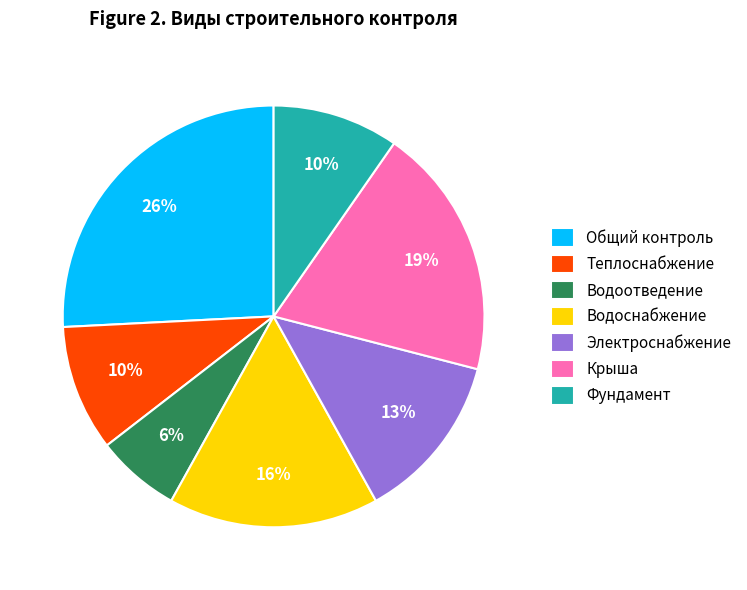

To the nearest percent, what is the average slice percentage?

14%